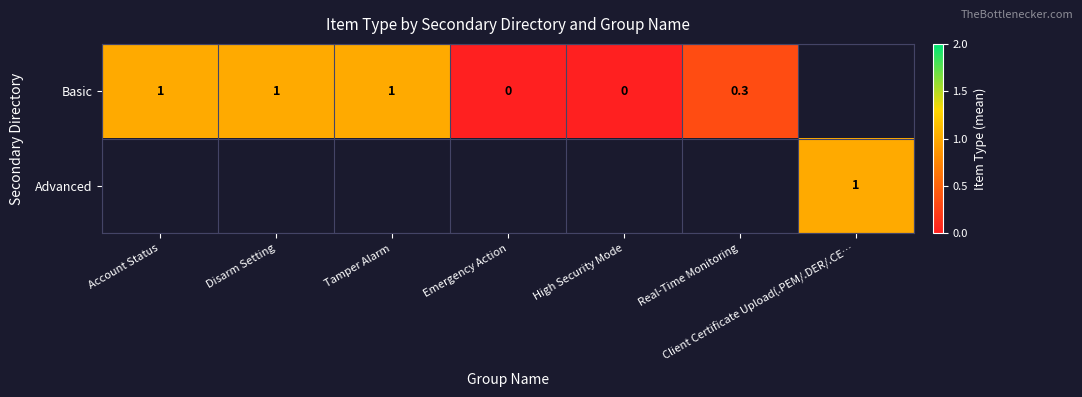

What is the greatest value displayed?

1.0